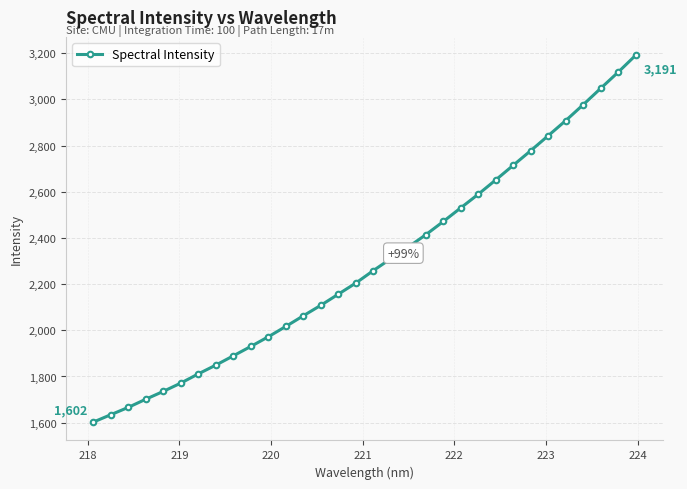

What is the difference between the maximum and second lowest values?

1556.8